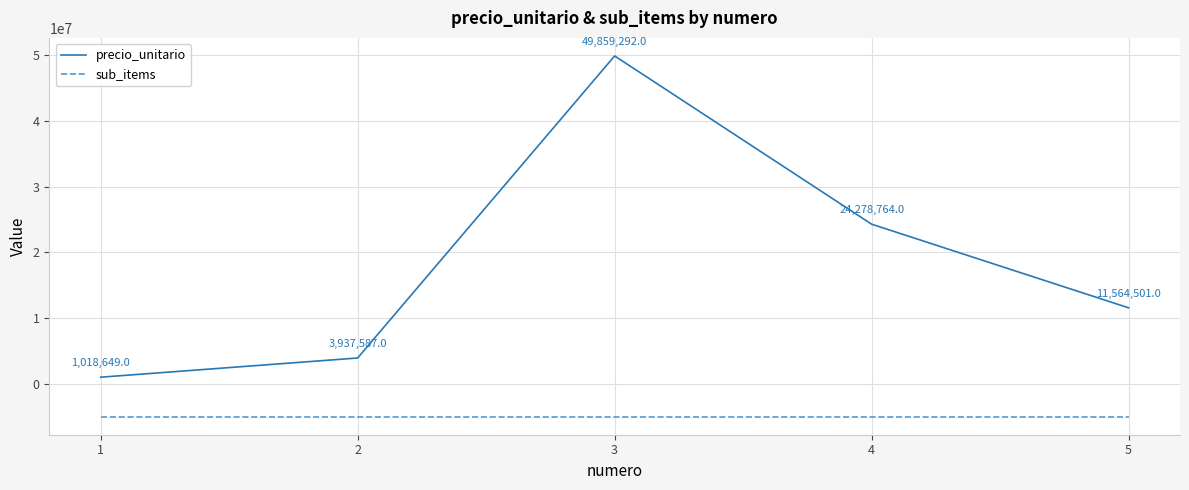

How many distinct data groups are displayed?

2